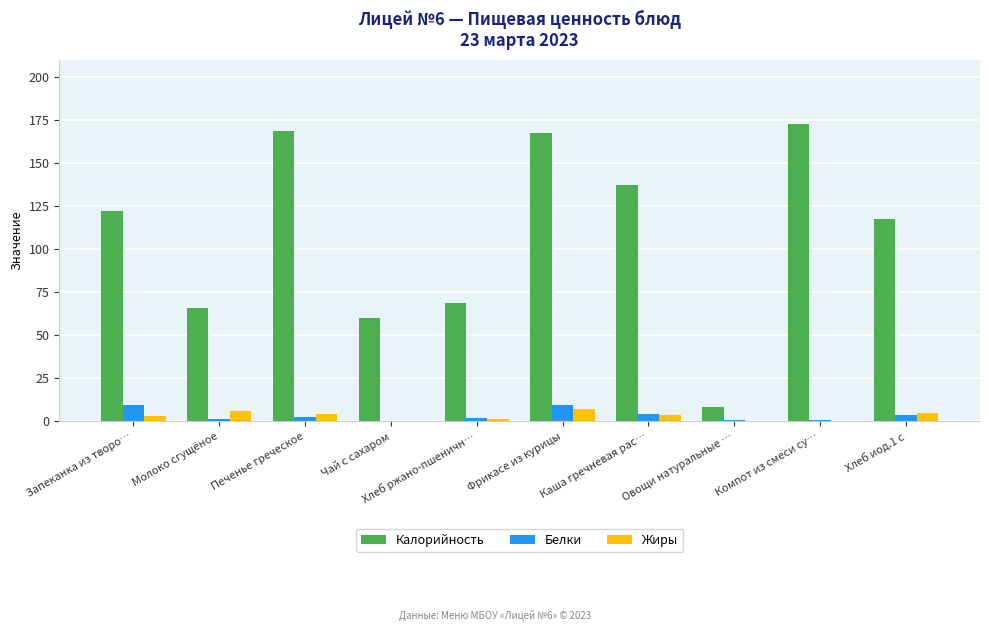

Between Запеканка из творо… and Овощи натуральные …, which series saw the biggest shift?

Калорийность